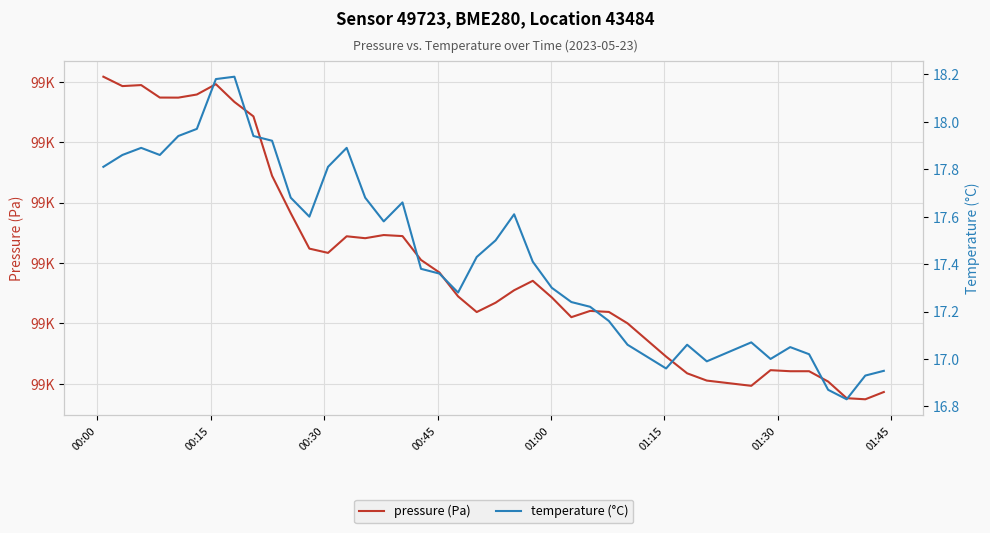

Reading right to left, extract all data points from this chart.

pressure (Pa): 99343.0	99337.0	99337.9	99351.7	99360.2	99360.2	99361.1	99348.2	99352.5	99358.5	99372.4	99399.9	99409.4	99410.2	99405.0	99421.4	99435.2	99427.3	99417.0	99409.3	99422.3	99442.1	99452.4	99472.2	99473.1	99470.5	99472.1	99458.3	99461.8	99491.2	99522.2	99571.4	99583.4	99598.1	99589.5	99586.9	99587.0	99597.3	99596.5	99604.3
temperature (°C): 16.9	16.9	16.8	16.9	17.0	17.1	17.0	17.1	17.0	17.1	17.0	17.1	17.2	17.2	17.2	17.3	17.4	17.6	17.5	17.4	17.3	17.4	17.4	17.7	17.6	17.7	17.9	17.8	17.6	17.7	17.9	17.9	18.2	18.2	18.0	17.9	17.9	17.9	17.9	17.8